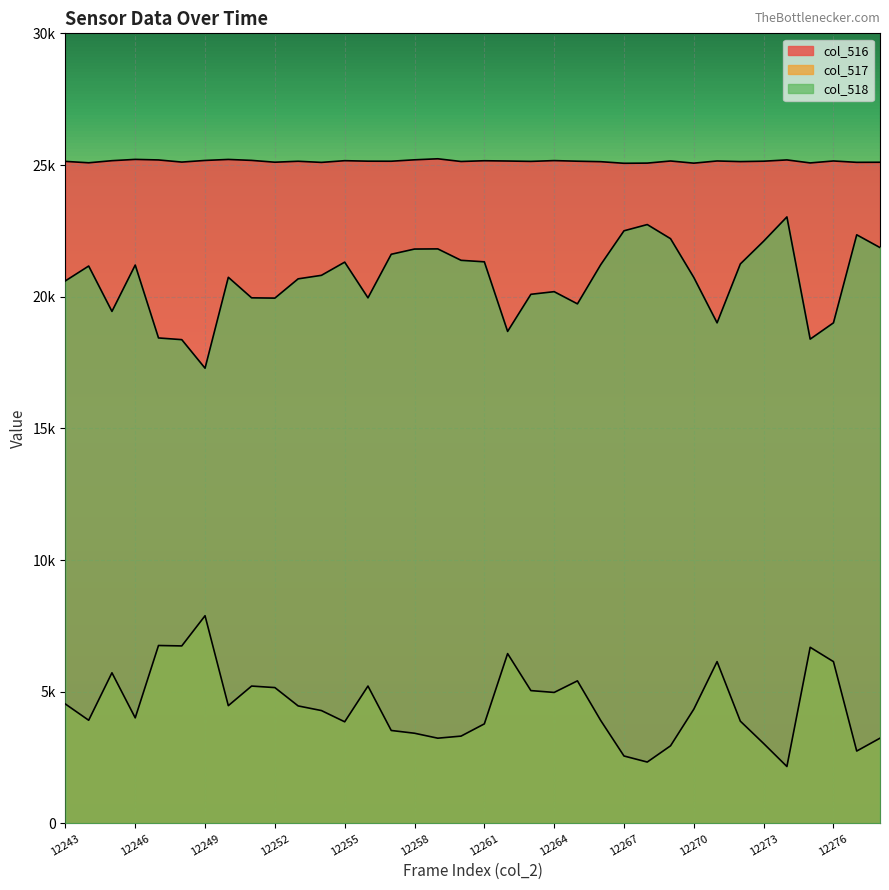

How many data points in col_517 are less than 4340?

18